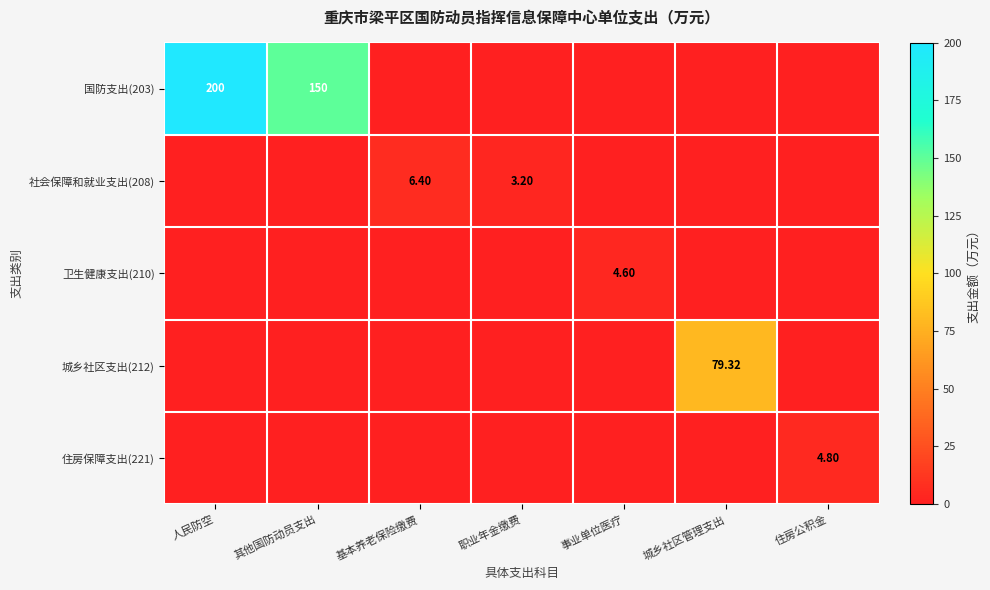

Where is 国防支出(203) nearest to the value 100?

其他国防动员支出